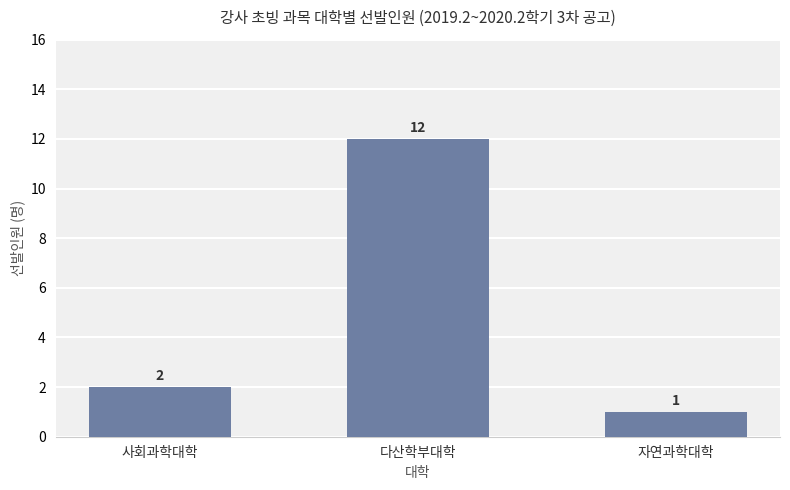

At which label is the value closest to 6?

사회과학대학